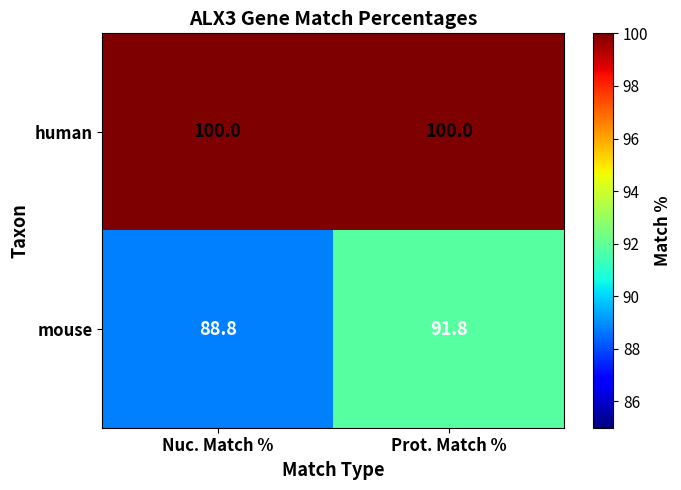

What is the approximate value of human at Nuc. Match %?

100.0